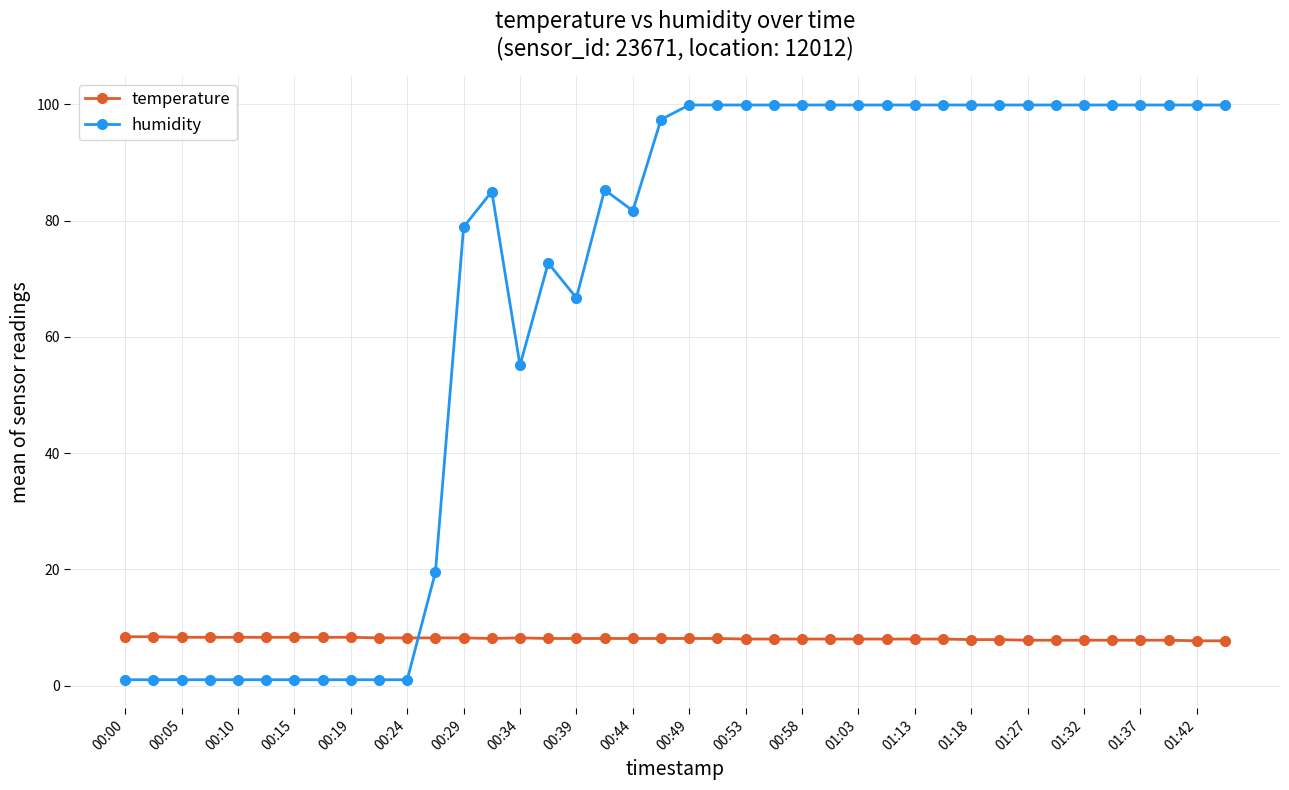

Which series has the largest total across all categories?

humidity